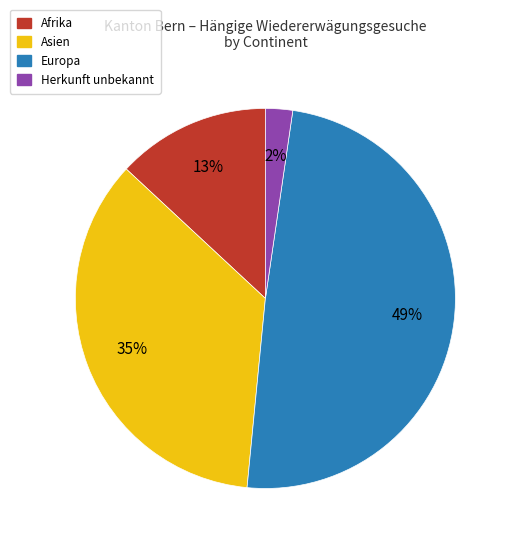

How many slices are in this pie chart?

4